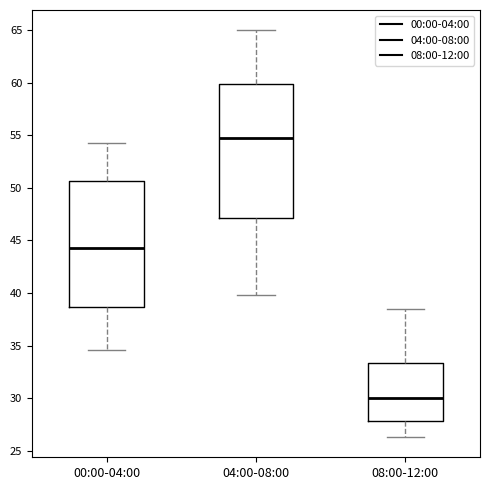

Reading left to right, read every box against the y-axis: the position of its median line, the range the box covers, and the ends of its whiskers. The values are not printed on the chart, so give them approximately, as read against the axis.

00:00-04:00: median 44.5, box 38.5 to 50.5, whiskers 34.5 to 54.5
04:00-08:00: median 55.0, box 47.0 to 60.0, whiskers 40.0 to 65.0
08:00-12:00: median 30.0, box 28.0 to 33.5, whiskers 26.5 to 38.5